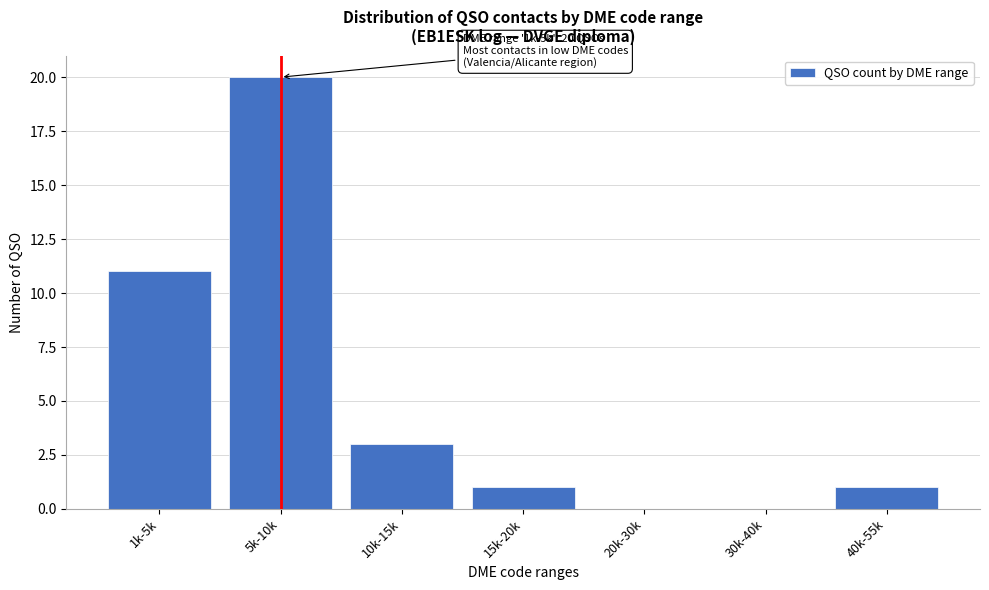

Reading right to left, list all the values displayed in this chart.

40k-55k=1	30k-40k=0	20k-30k=0	15k-20k=1	10k-15k=3	5k-10k=20	1k-5k=11